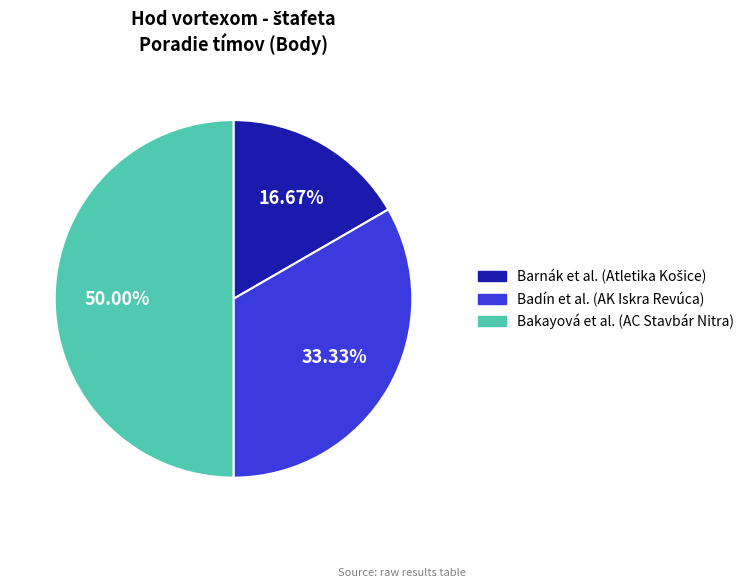

Which slice is the largest?

Bakayová et al. (AC Stavbár Nitra)